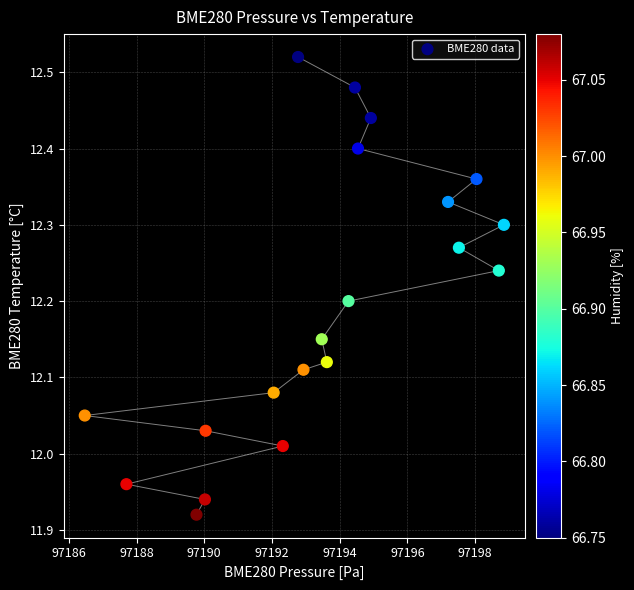

What is the range of Y values (max minus min)?

0.6